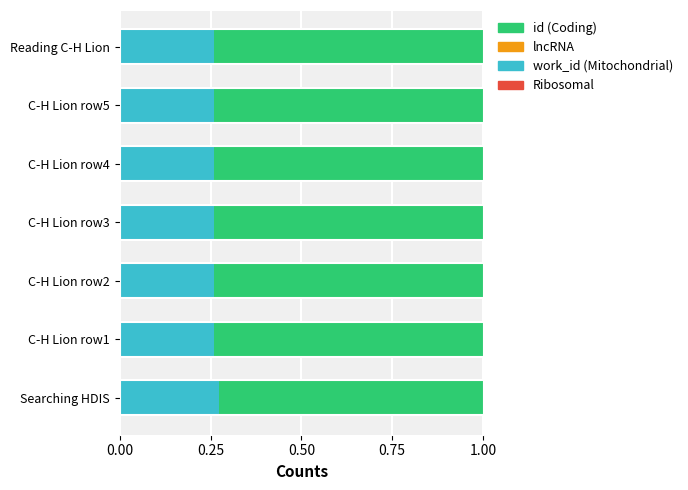

What is the sum of all work_id (Mitochondrial) values?

1.8